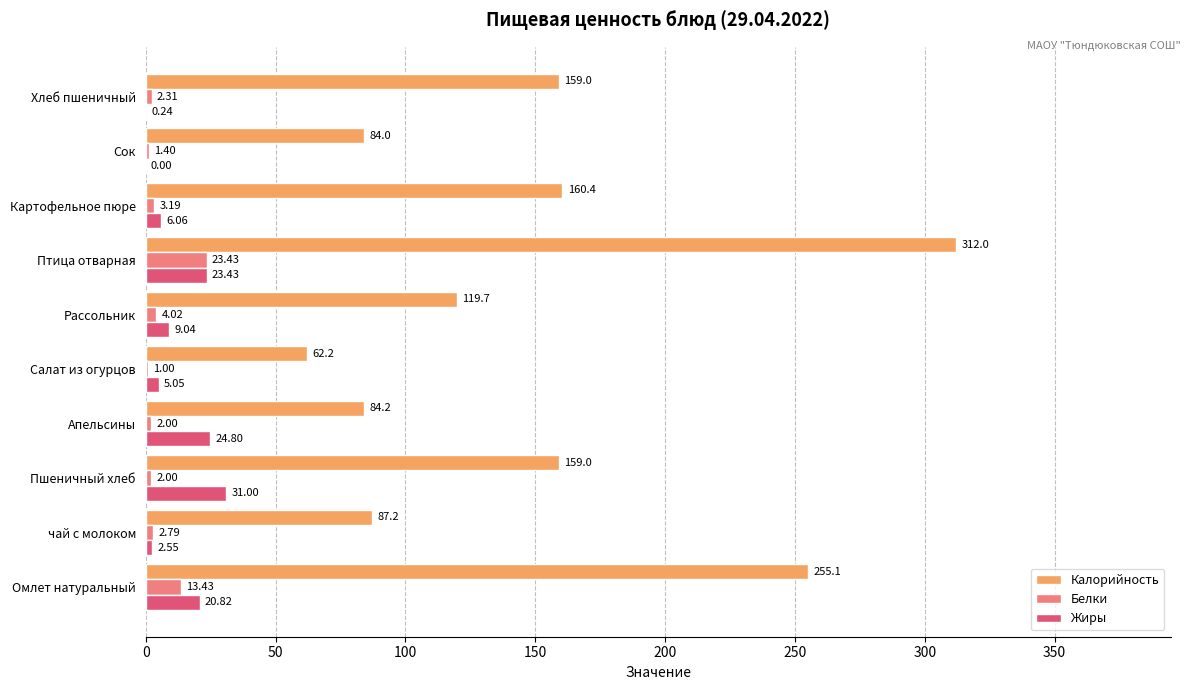

At which category is the sum across all series the highest?

Птица отварная